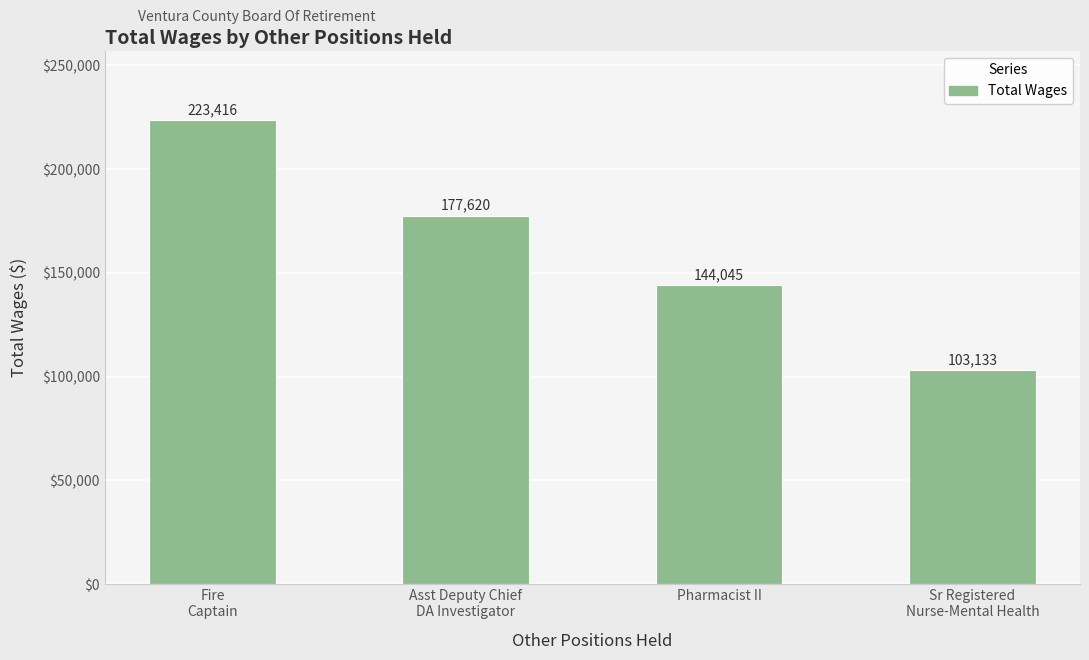

What is the minimum value shown in the chart?

103133